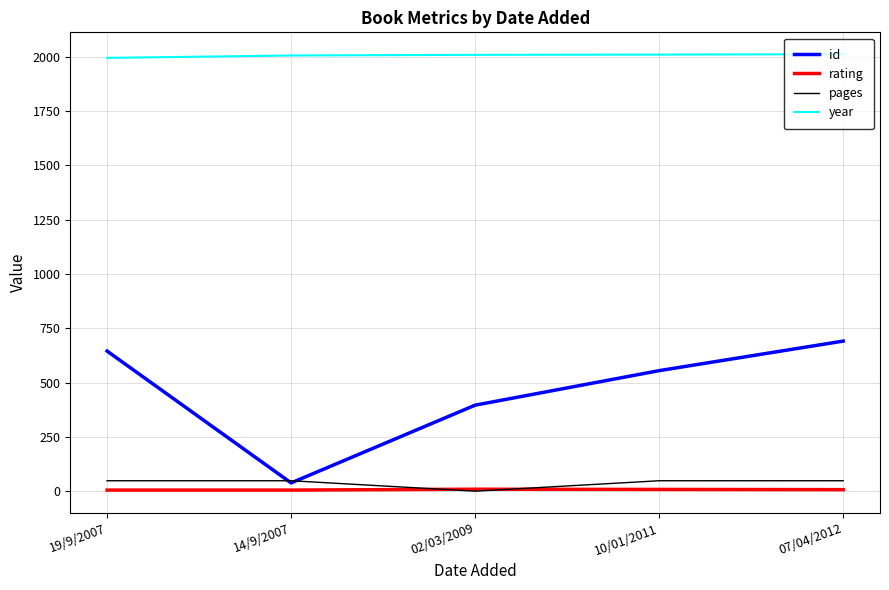

What is the greatest value displayed?

2012